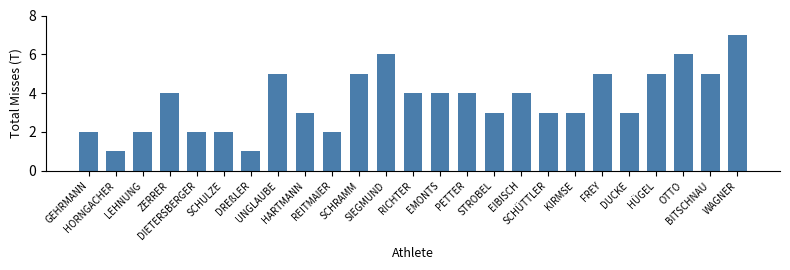

What is the greatest value displayed?

7